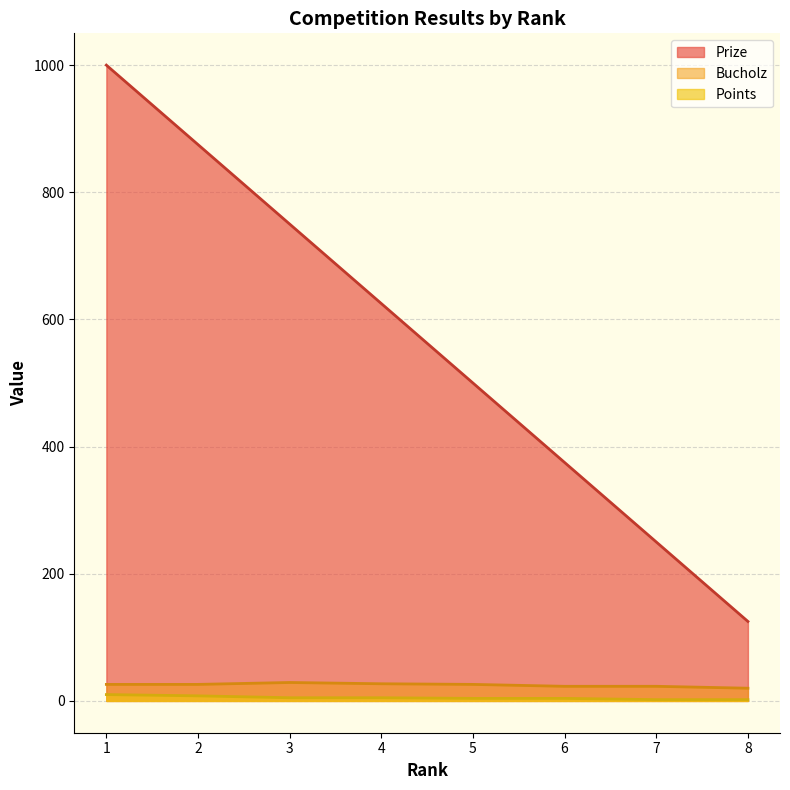

How many distinct data groups are displayed?

3